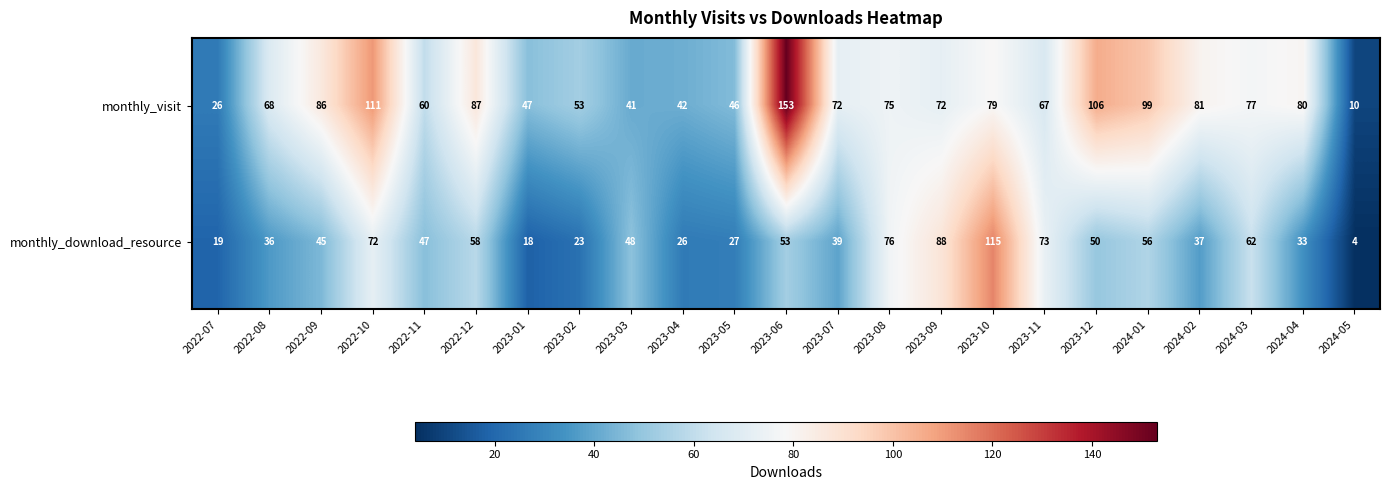

The value of monthly_download_resource at 2022-11 is 47. True or false?

True